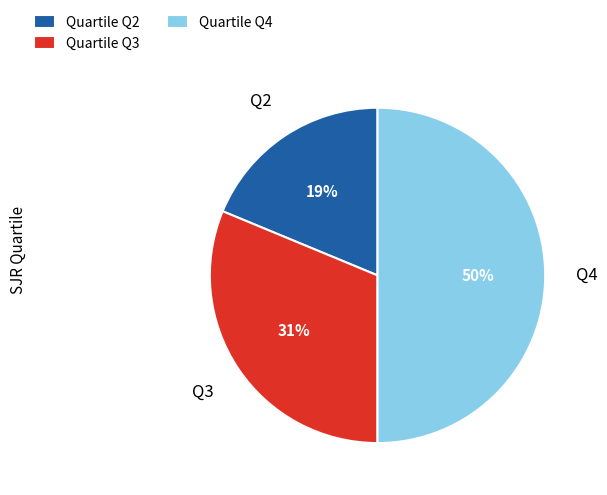

Does Quartile Q2 account for over 50% of the chart?

No